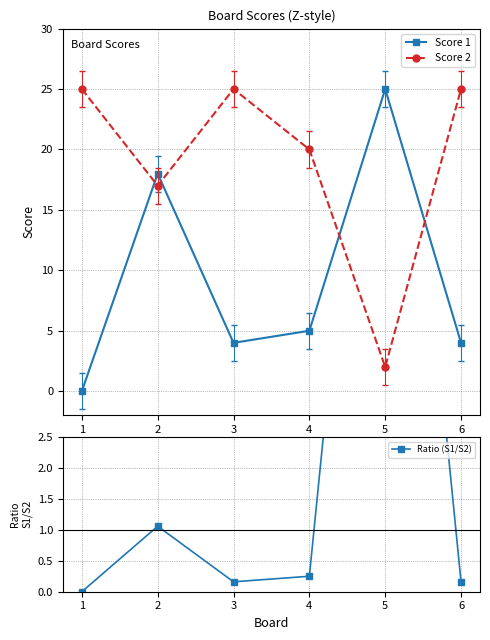

Is the value of Score 2 at 4 greater than the value of Score 1 at 2?

Yes